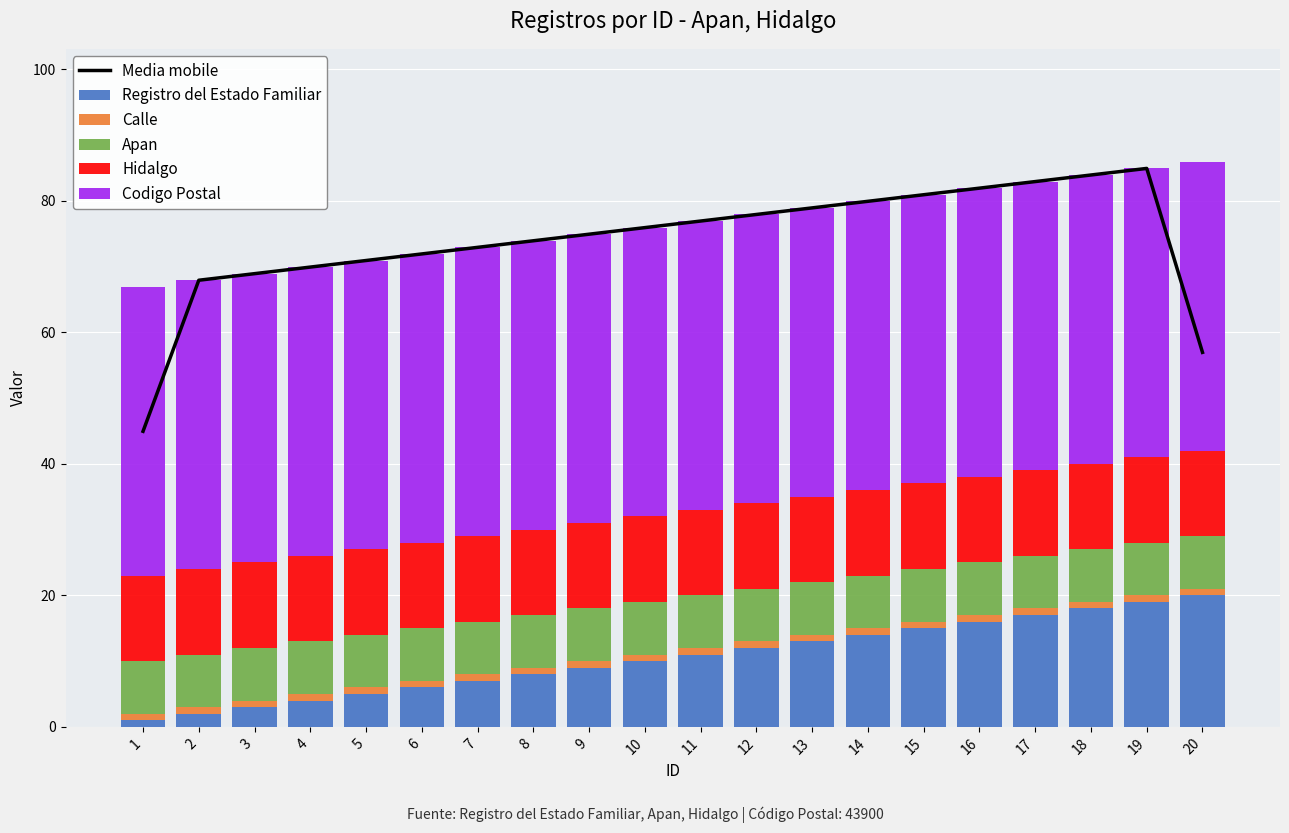

What is the value of the Hidalgo bar at the 2nd from the left?

13.0